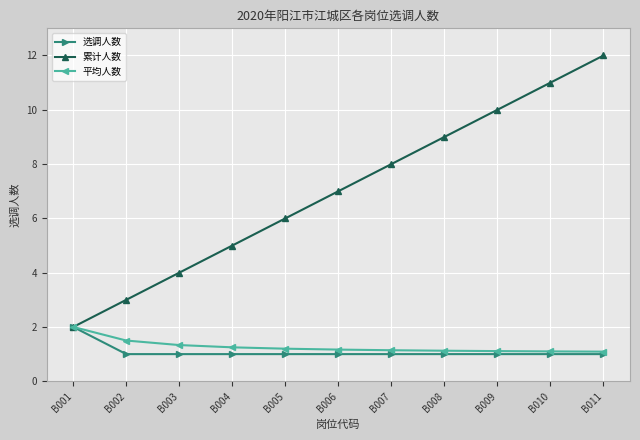

Which series has the largest total across all categories?

累计人数